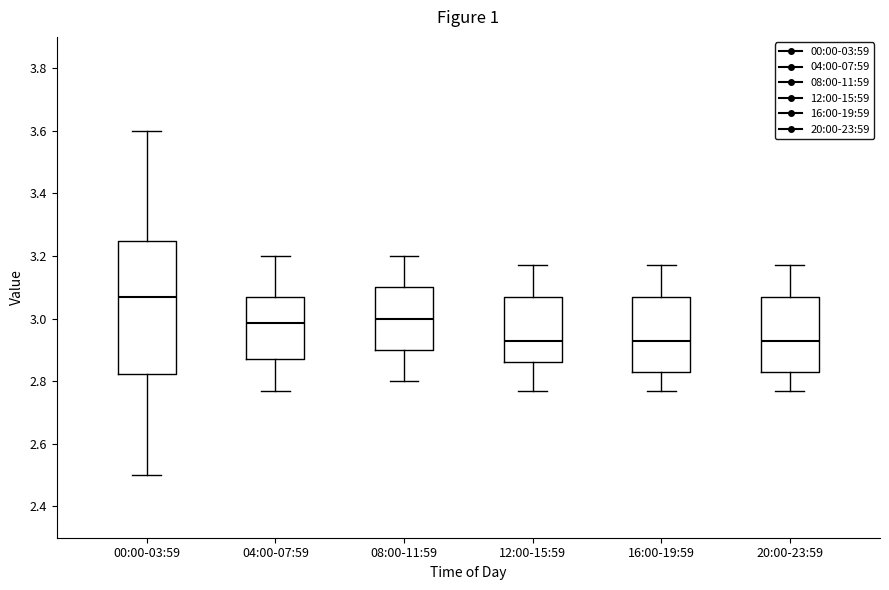

Where is the lower edge of the box for 16:00-19:59 on the y-axis? The values are not printed on the chart, so give them approximately, as read against the axis.

2.84